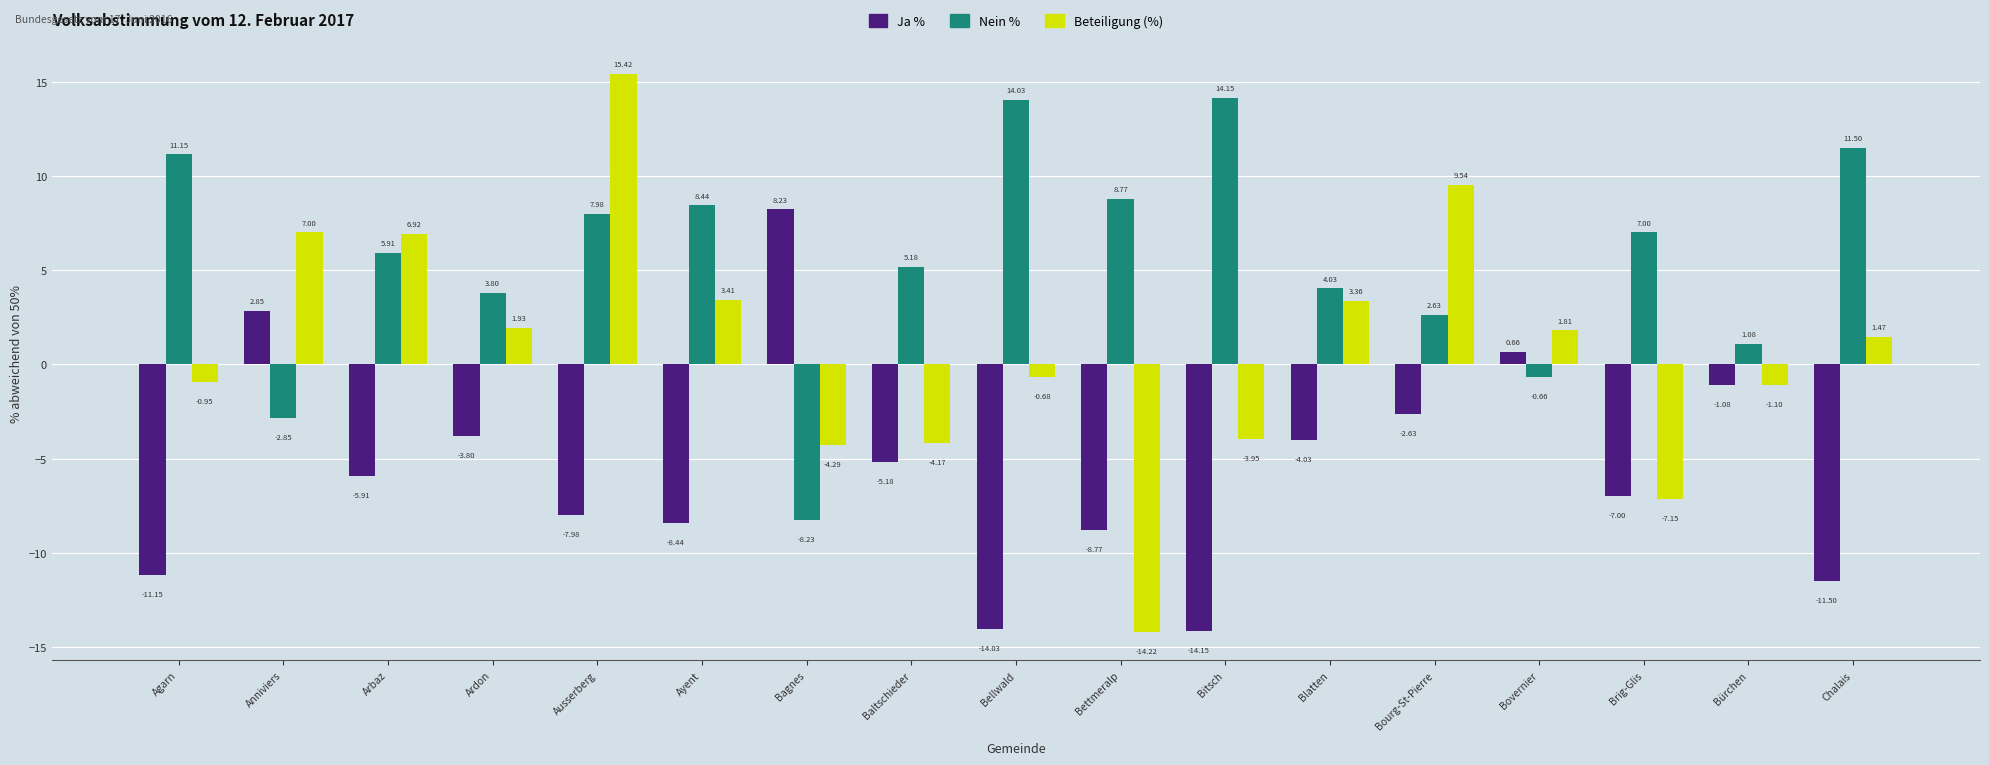

How many bars are there in each group?

3